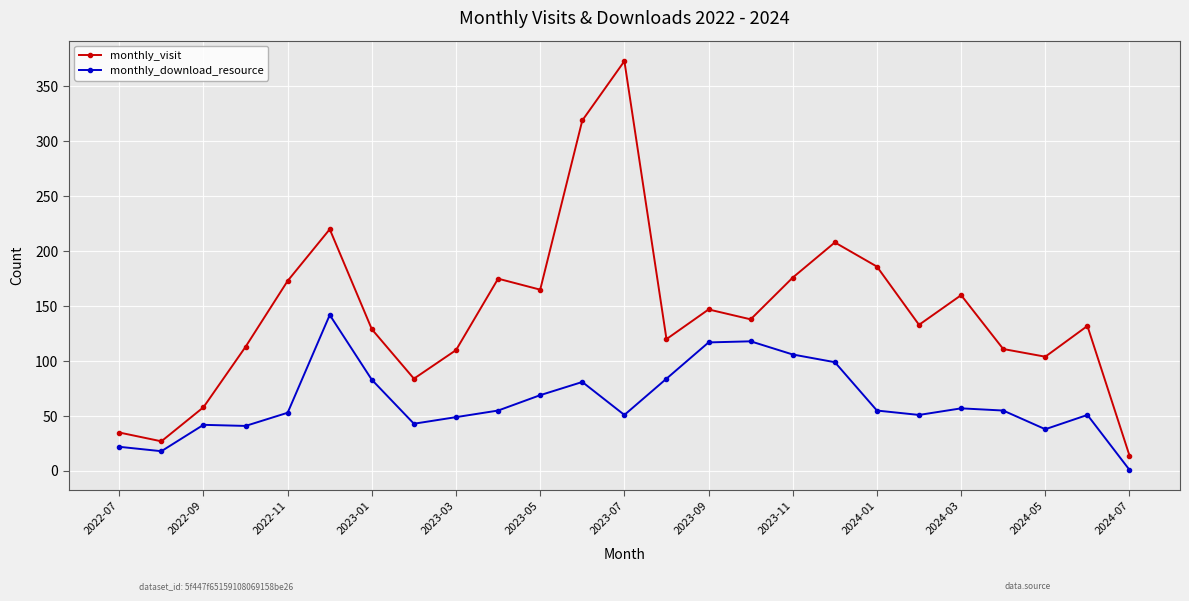

Which series has the largest total across all categories?

monthly_visit